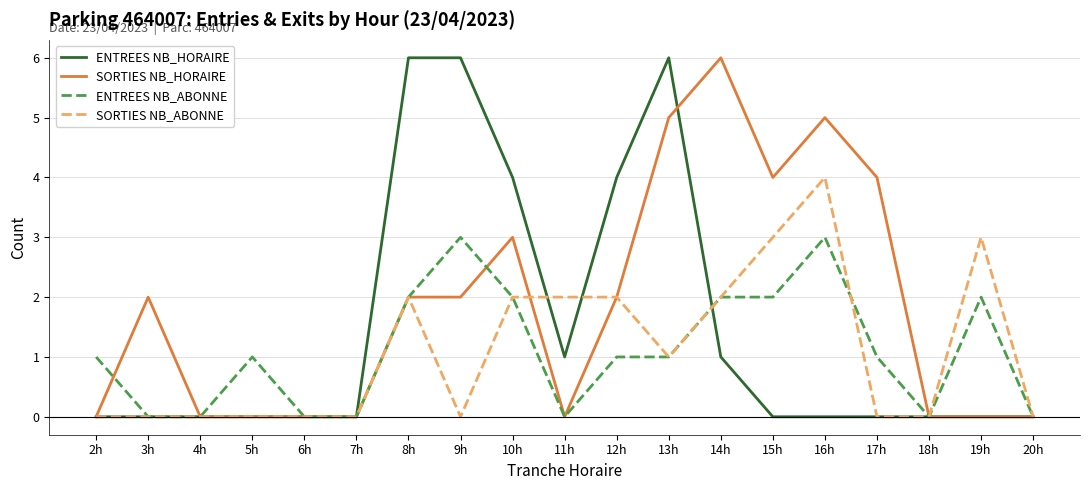

The value of ENTREES NB_HORAIRE at 12h is 4. True or false?

True